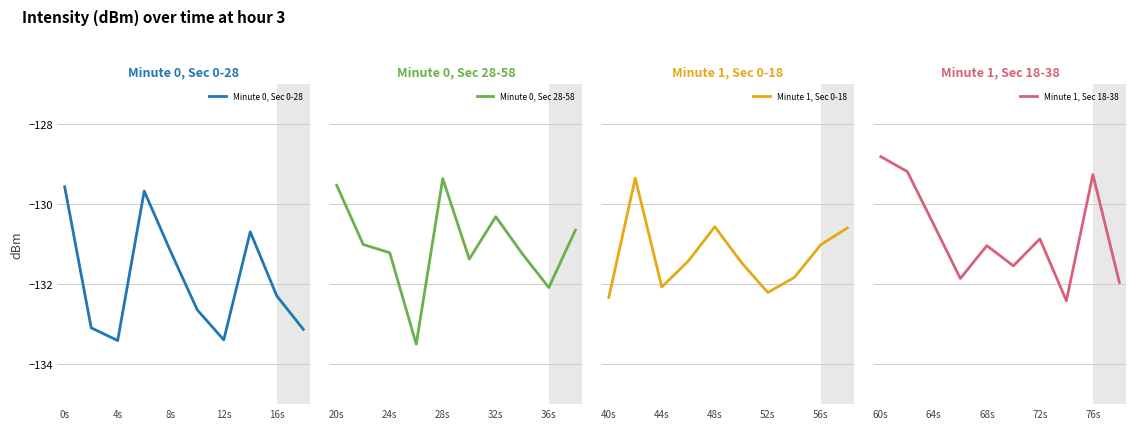

Which category has the highest value in the Minute 1, Sec 18-38 series?

60s